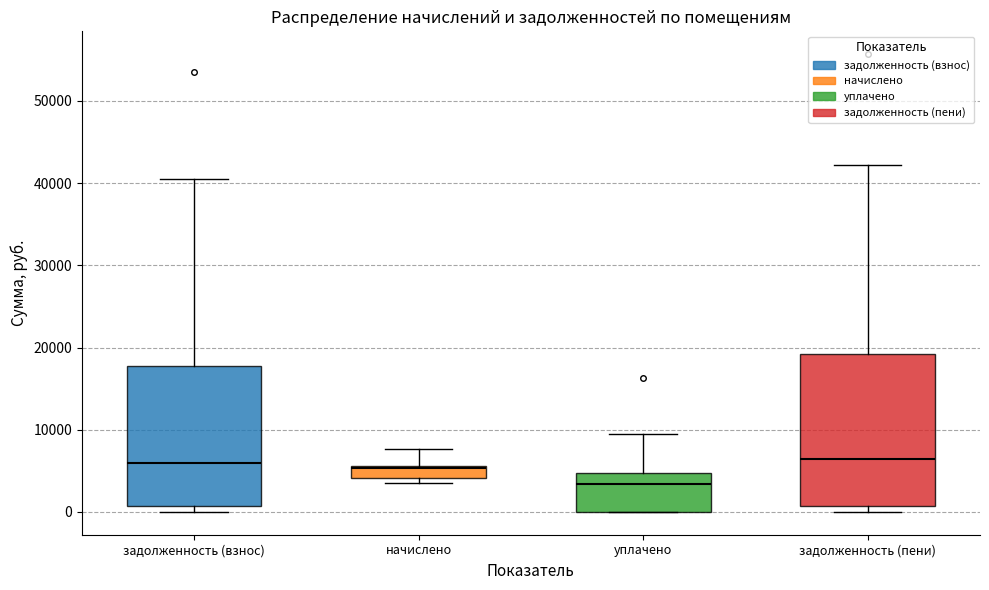

Which box is the tallest, from its lower edge to its upper edge?

задолженность (пени)